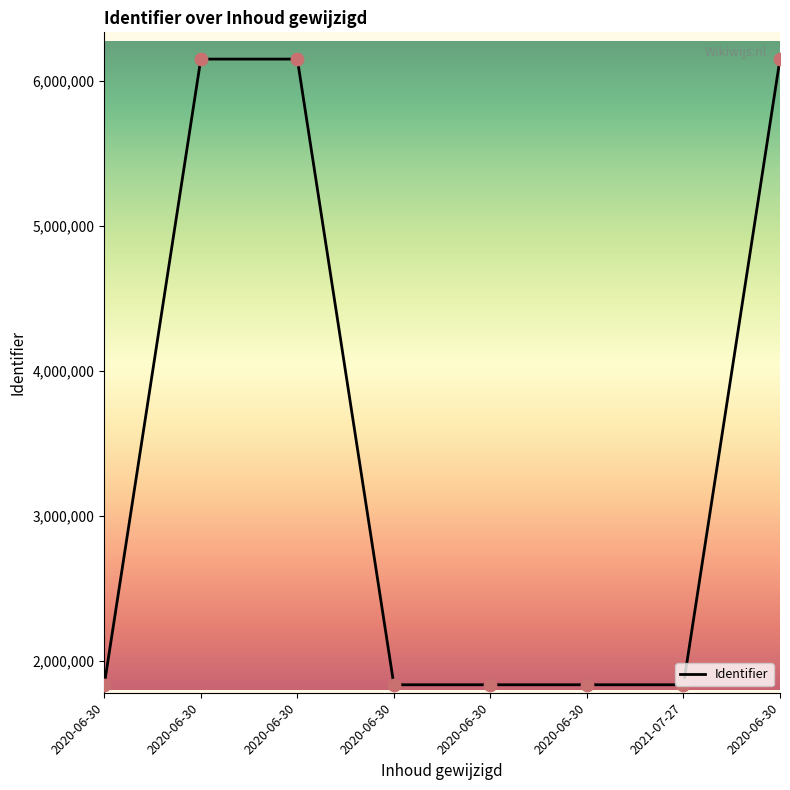

What is the ratio of the value at 2021-07-27 to the value at 2020-06-30?

1.0